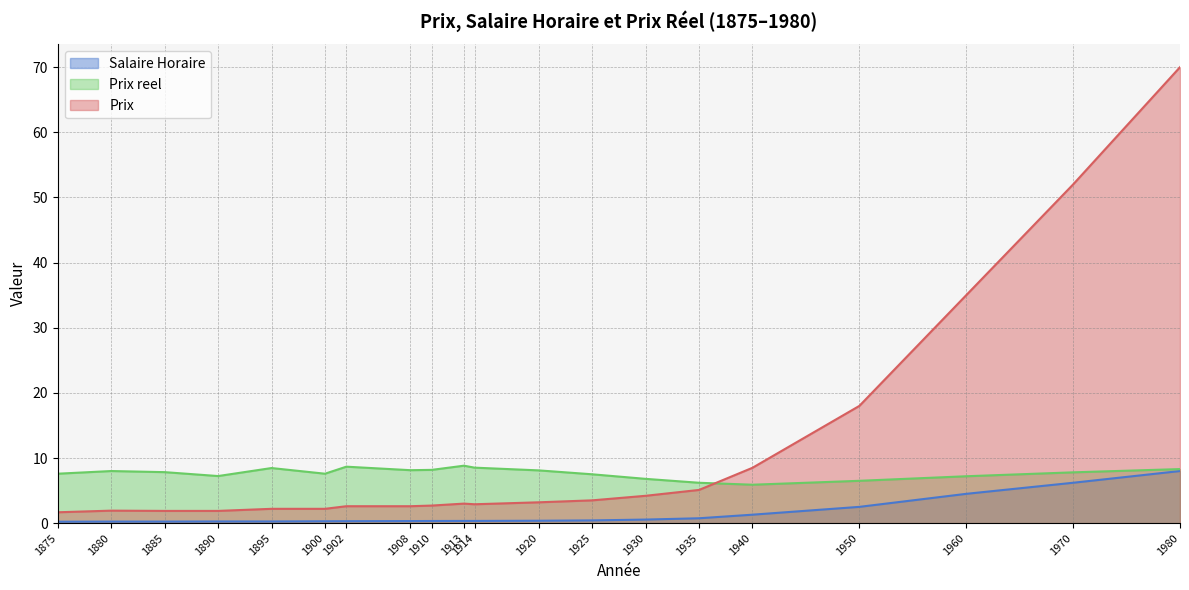

True or false: Salaire Horaire and Prix cross at least once.

False